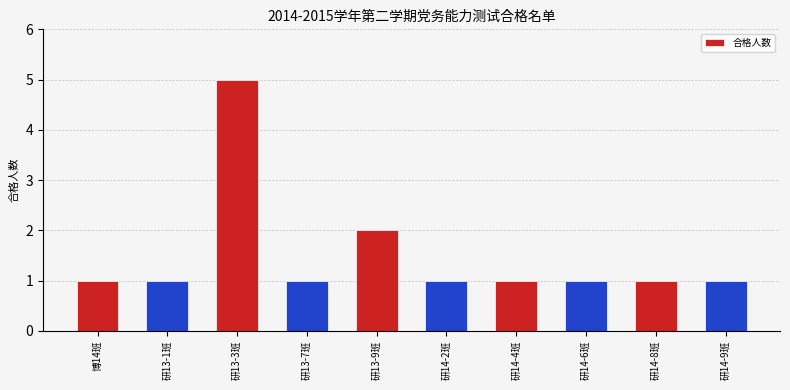

What is the label of the 5th bar from the left?

研13-9班